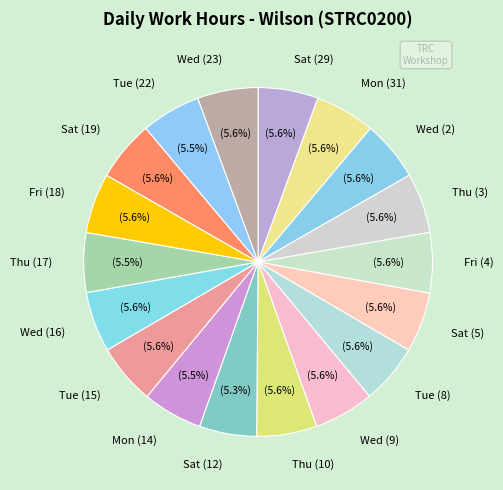

Is Sat (29) the majority of the pie?

No